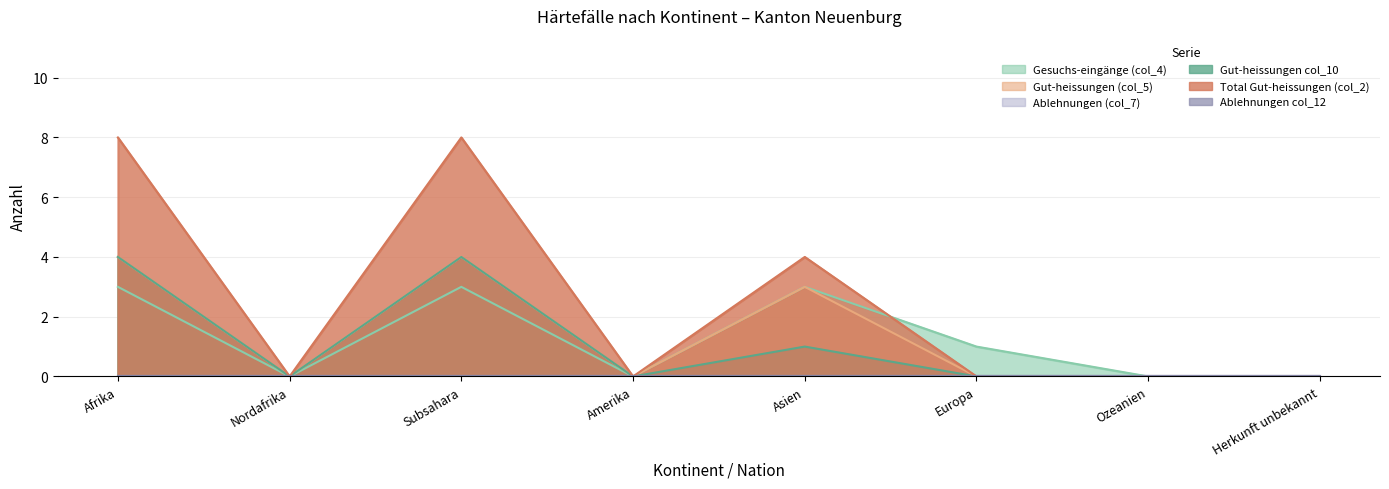

Which series has the largest total across all categories?

Total Gut-heissungen (col_2)